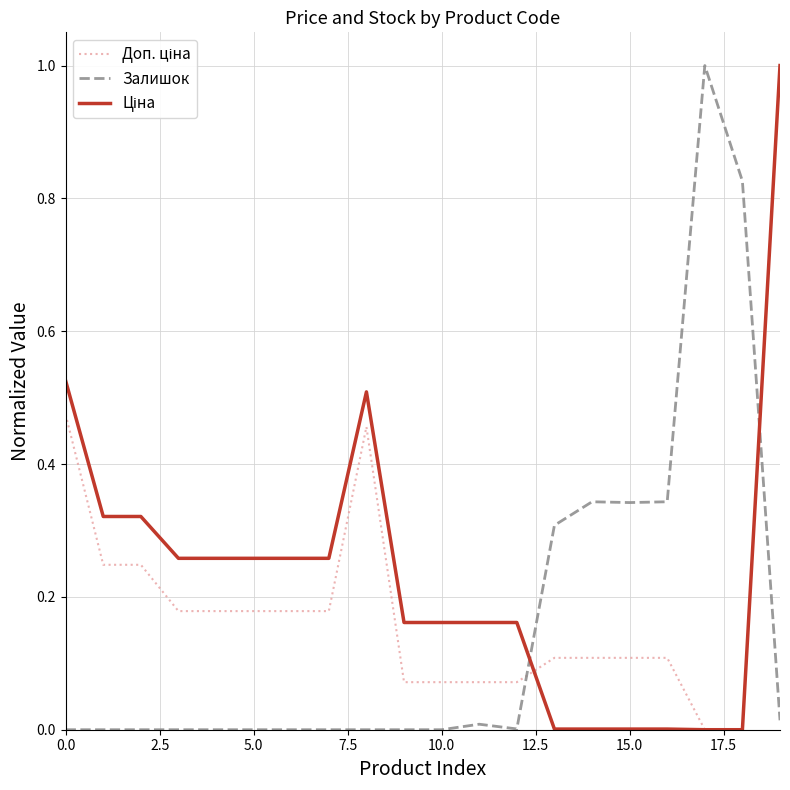

What is the maximum value shown in the chart?

1.0